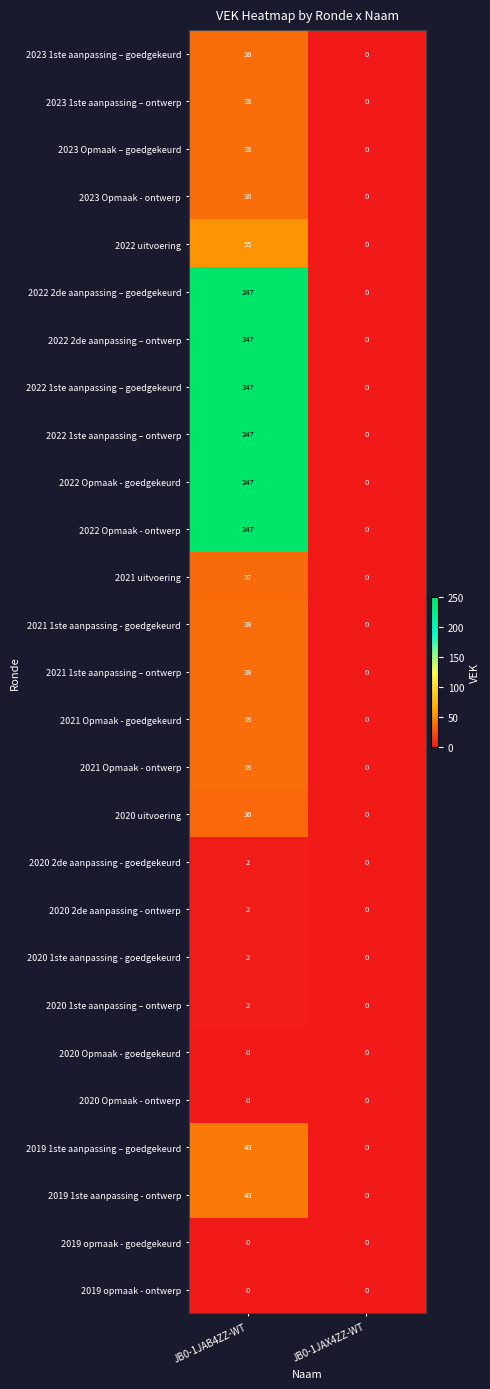

What is the spread (max minus min) of values at JB0-1JAB4ZZ-WT?

247